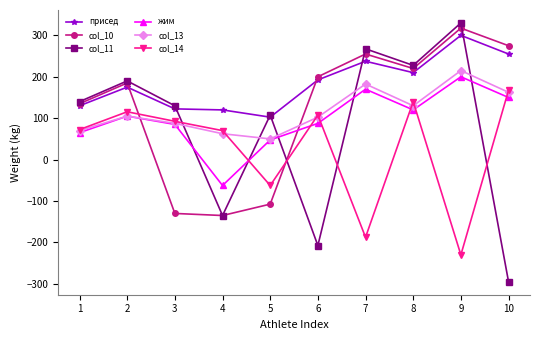

What is the sum of the жим values at 4 and 2?

42.5